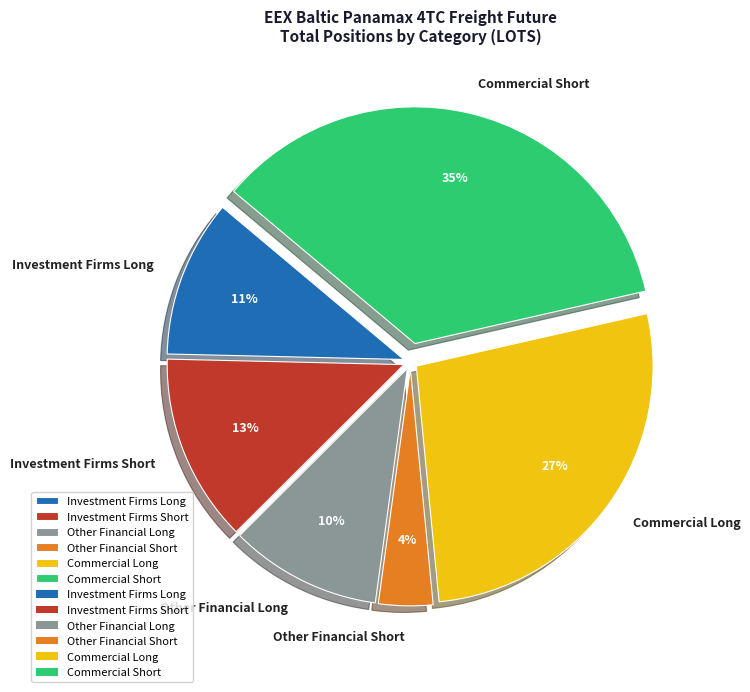

How many slices are in this pie chart?

6